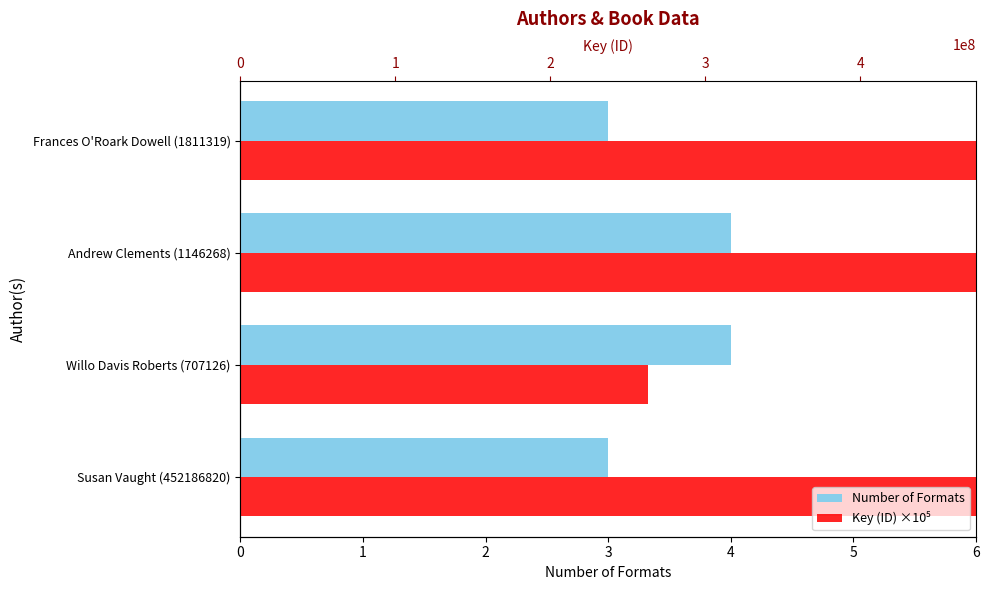

What are all the series names shown in the legend?

Number of Formats, Key (ID) ×10⁵